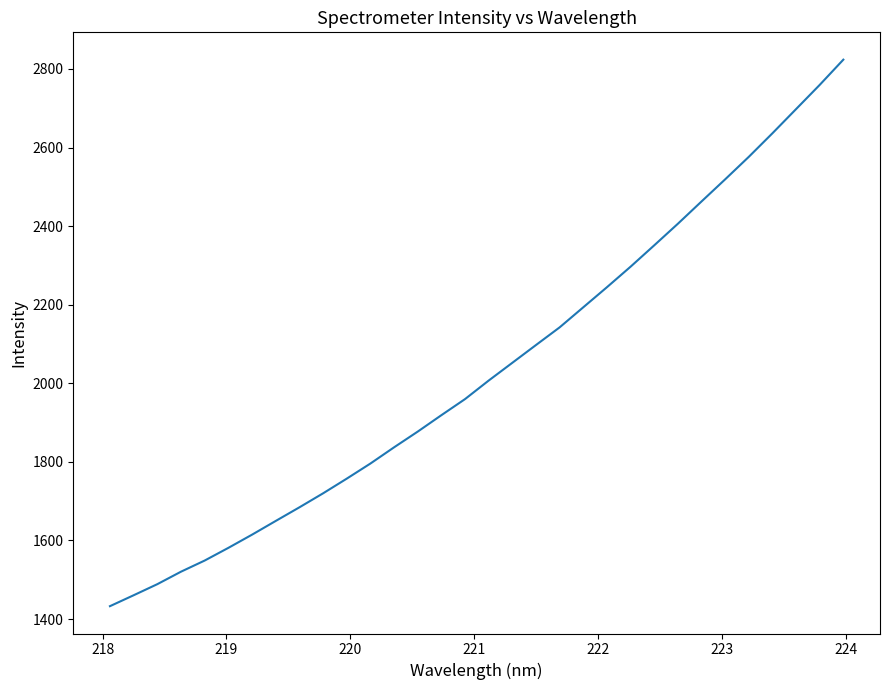

Does the chart have visible grid lines?

No